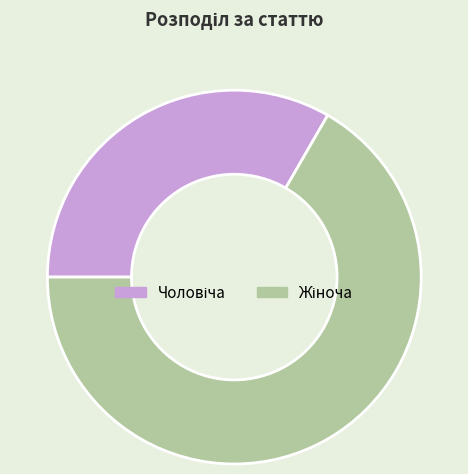

Does any single category account for the majority?

Yes